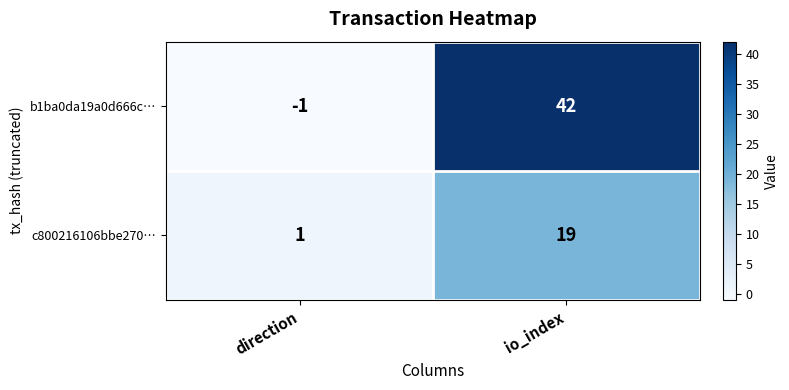

How many categories are shown in the chart?

2